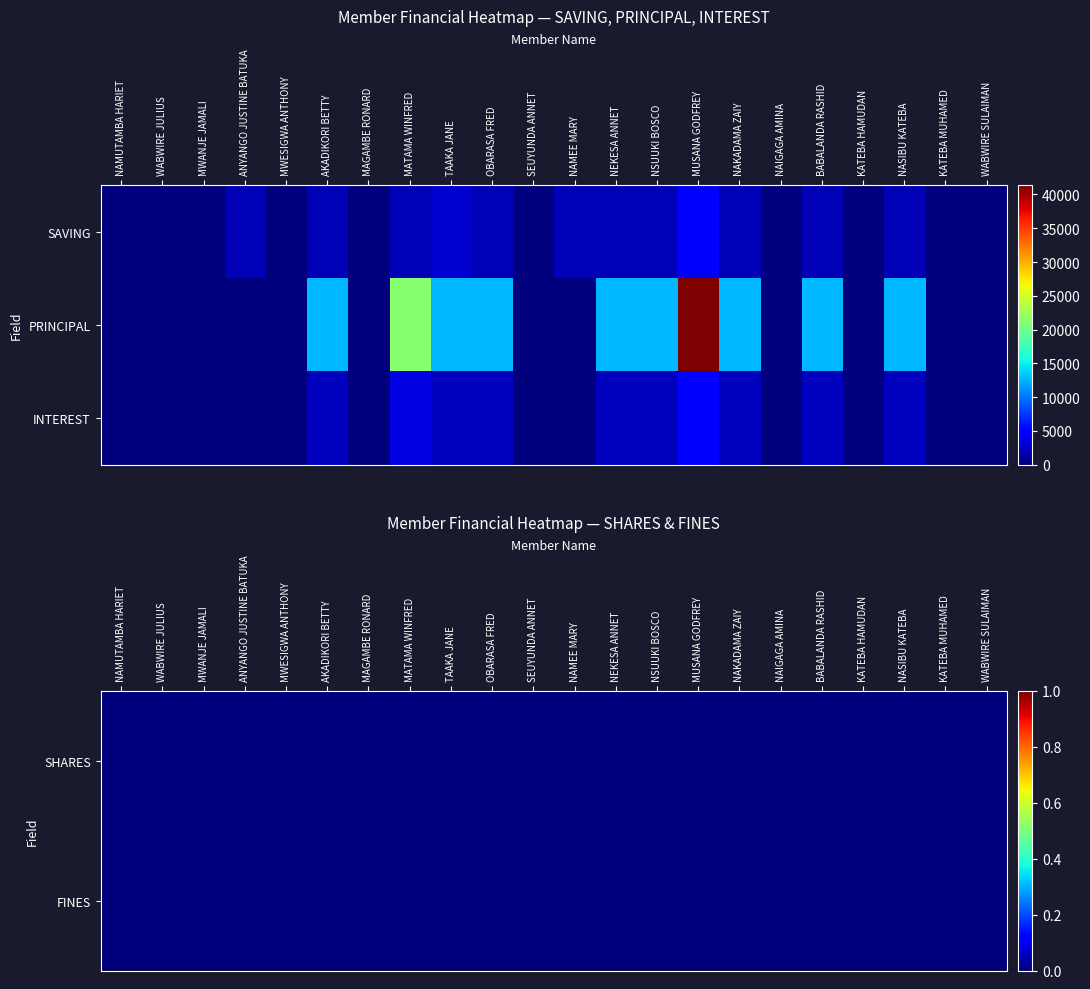

Count the number of data series in this chart.

3